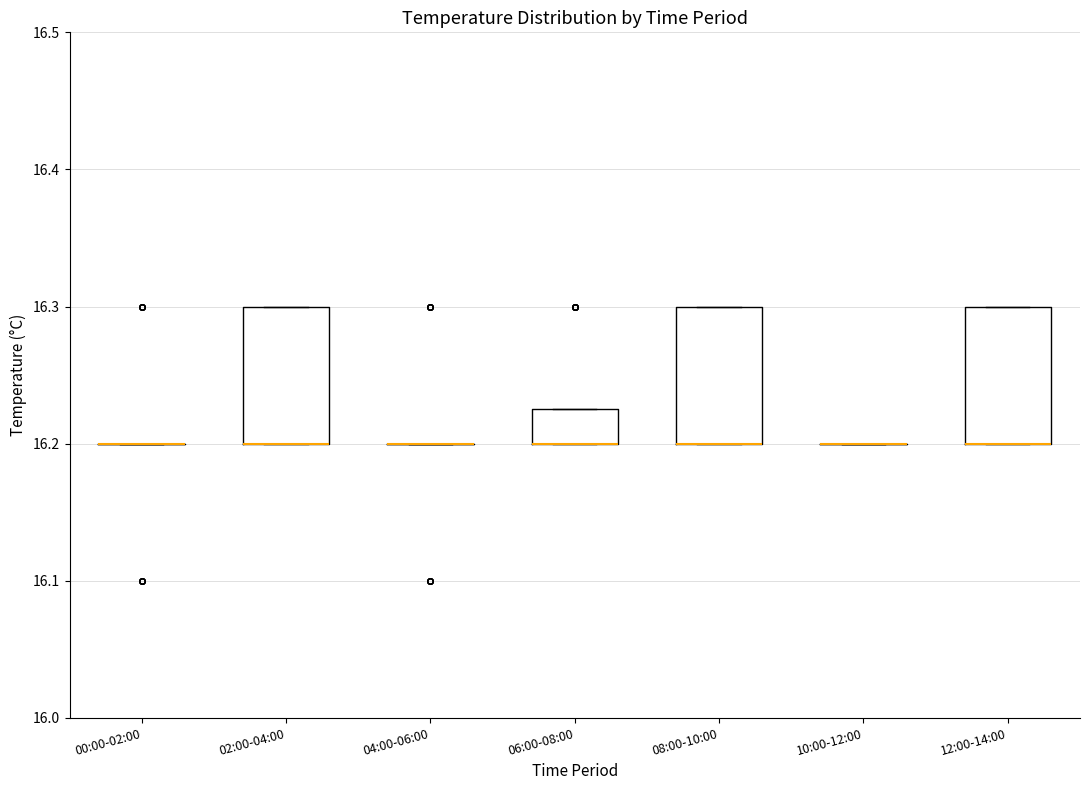

Reading left to right, read every box against the y-axis: the position of its median line, the range the box covers, and the ends of its whiskers. The values are not printed on the chart, so give them approximately, as read against the axis.

00:00-02:00: box collapsed to a line at 16.20, whiskers 16.20 to 16.20
02:00-04:00: median 16.20 (drawn on the box's lower edge), box 16.20 to 16.30, whiskers 16.20 to 16.30
04:00-06:00: box collapsed to a line at 16.20, whiskers 16.20 to 16.20
06:00-08:00: median 16.20 (drawn on the box's lower edge), box 16.20 to 16.23, whiskers 16.20 to 16.23
08:00-10:00: median 16.20 (drawn on the box's lower edge), box 16.20 to 16.30, whiskers 16.20 to 16.30
10:00-12:00: box collapsed to a line at 16.20, whiskers 16.20 to 16.20
12:00-14:00: median 16.20 (drawn on the box's lower edge), box 16.20 to 16.30, whiskers 16.20 to 16.30